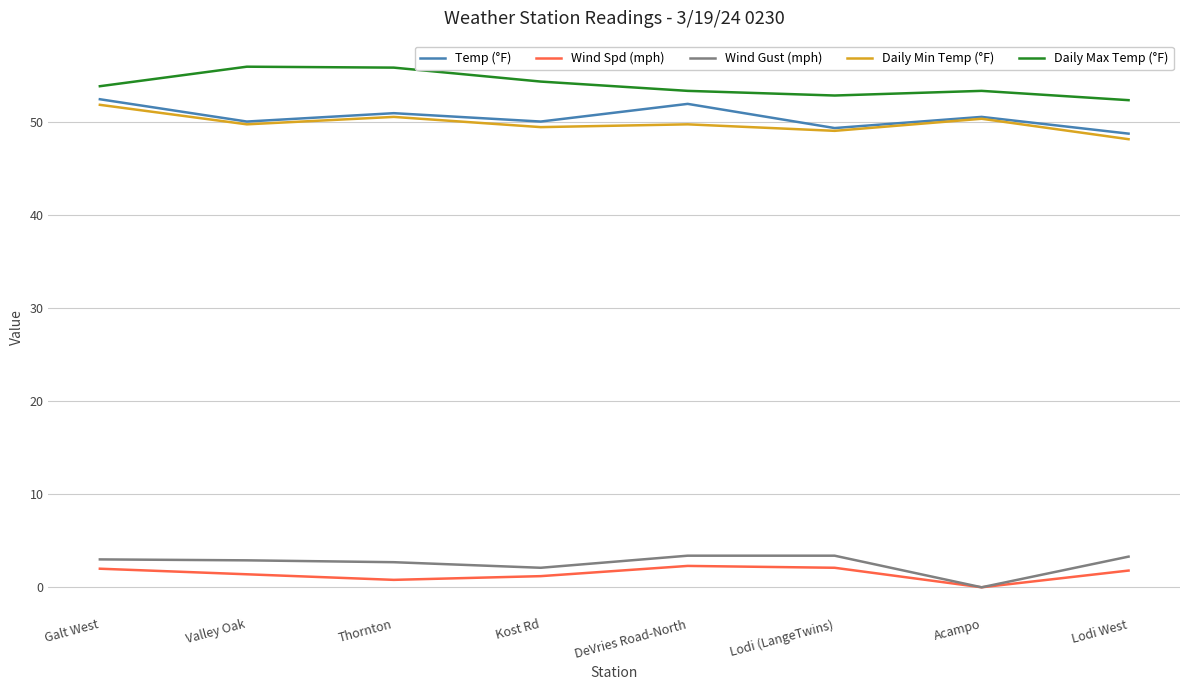

At which label does Daily Min Temp (°F) reach its minimum?

Lodi West